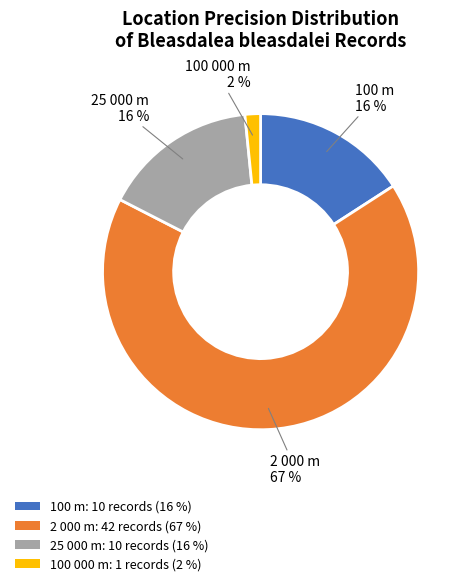

True or false: 2 000 m: 42 records (67 %) accounts for 79% of the total.

False